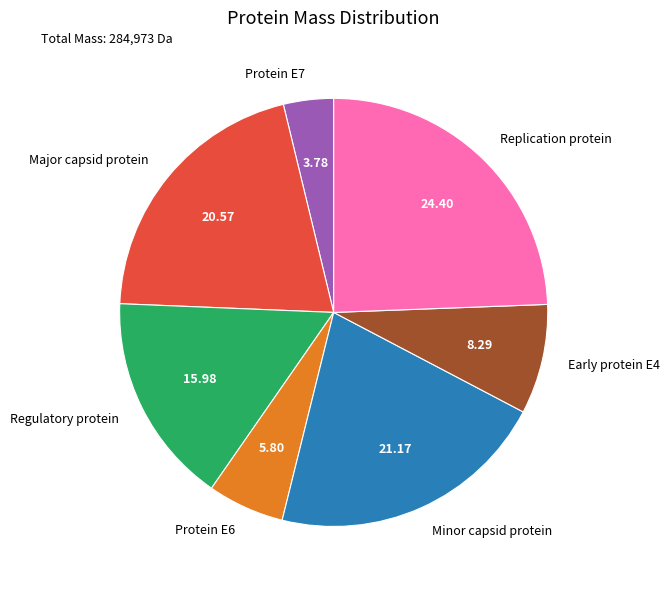

Approximately how many times larger is the value at Early protein E4 compared to Protein E6?

1.4